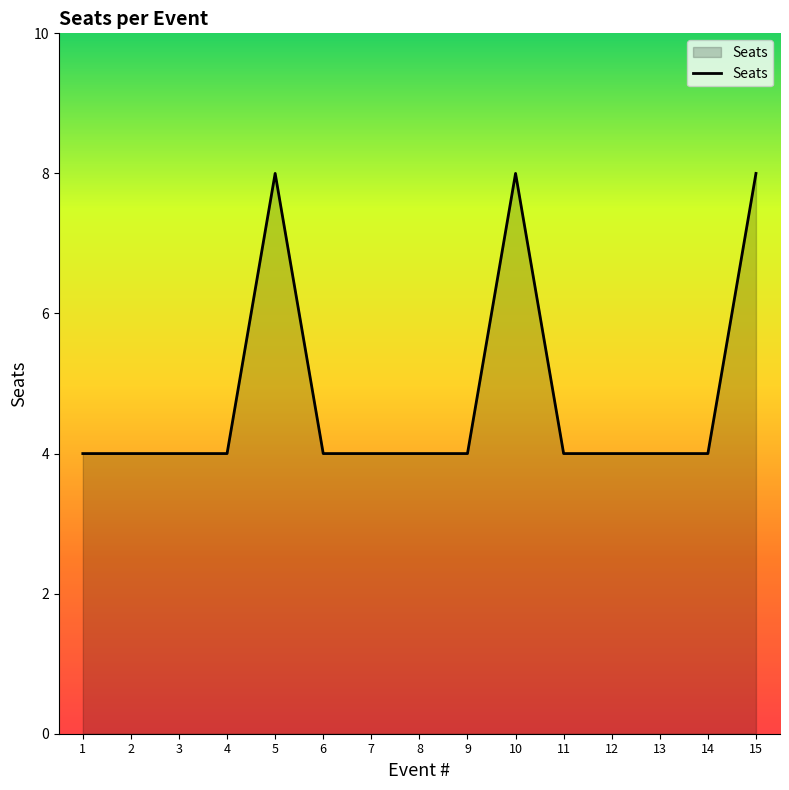

What is the greatest value displayed?

8